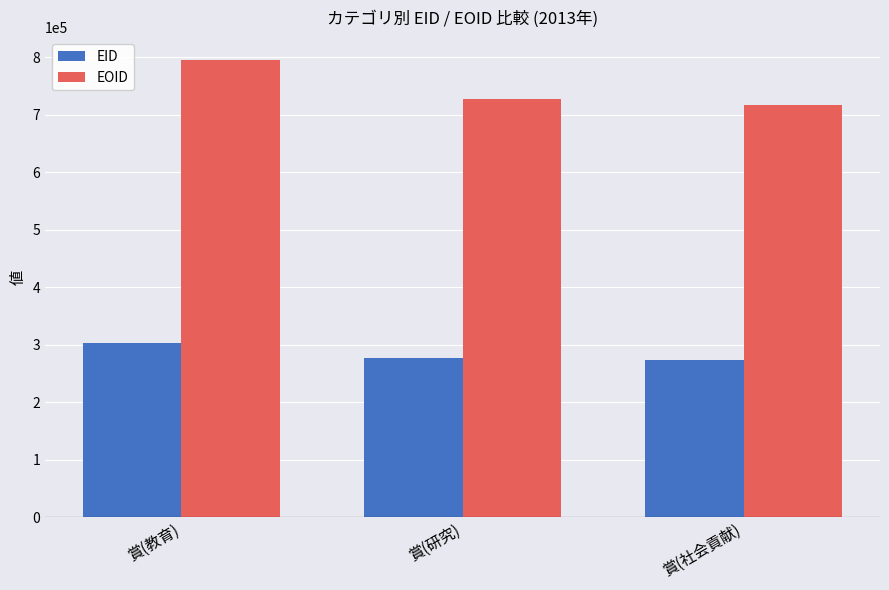

What is the sum of all EOID values?

2239998